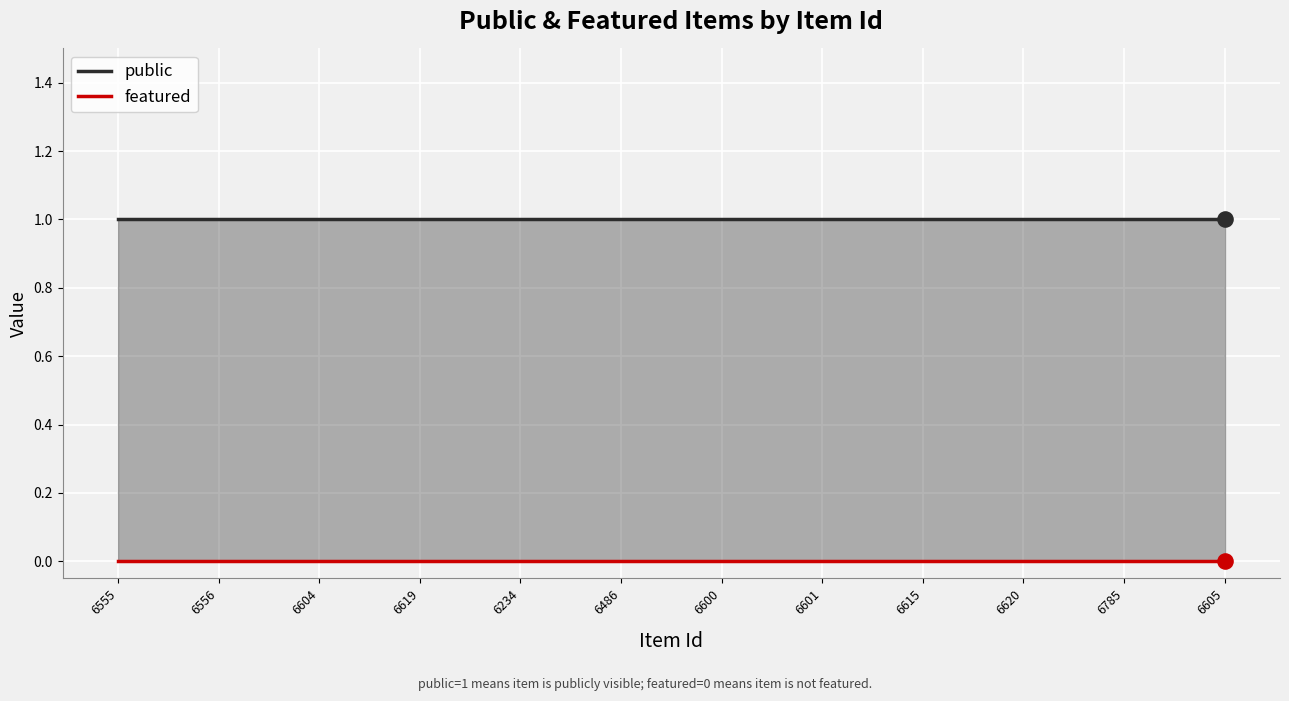

At how many categories does at least one series exceed 0?

12